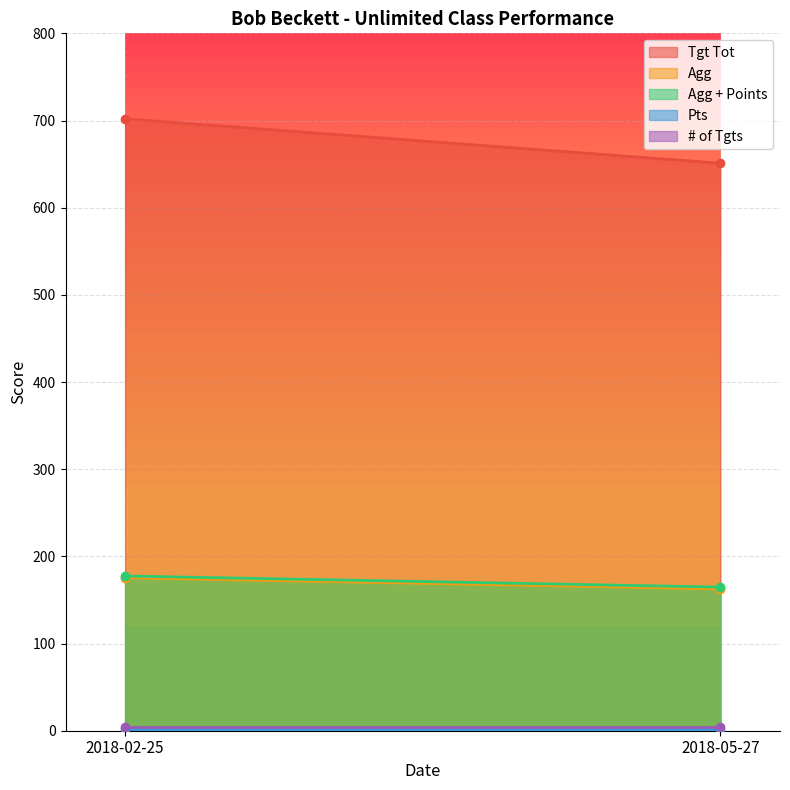

The value of Agg + Points at 2018-02-25 is 103.0. True or false?

False